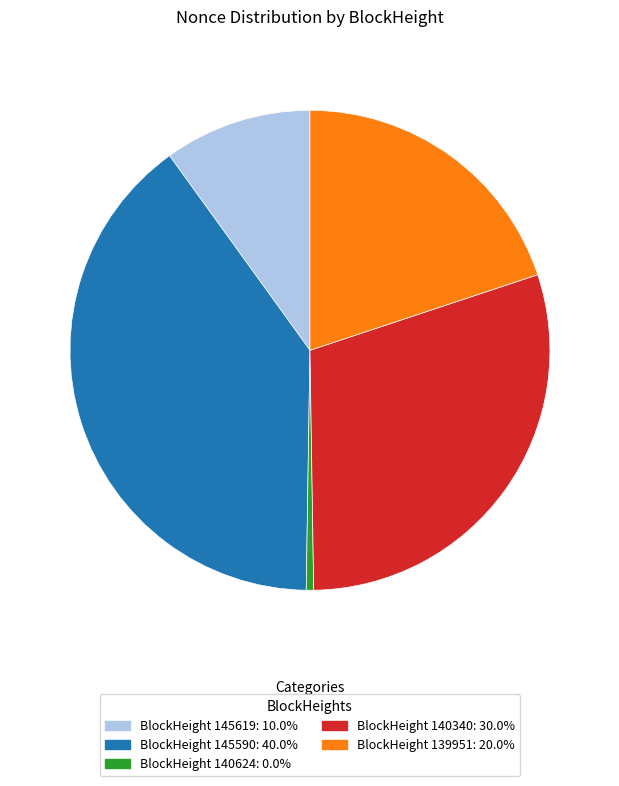

Is there any slice that represents more than half of the pie?

No